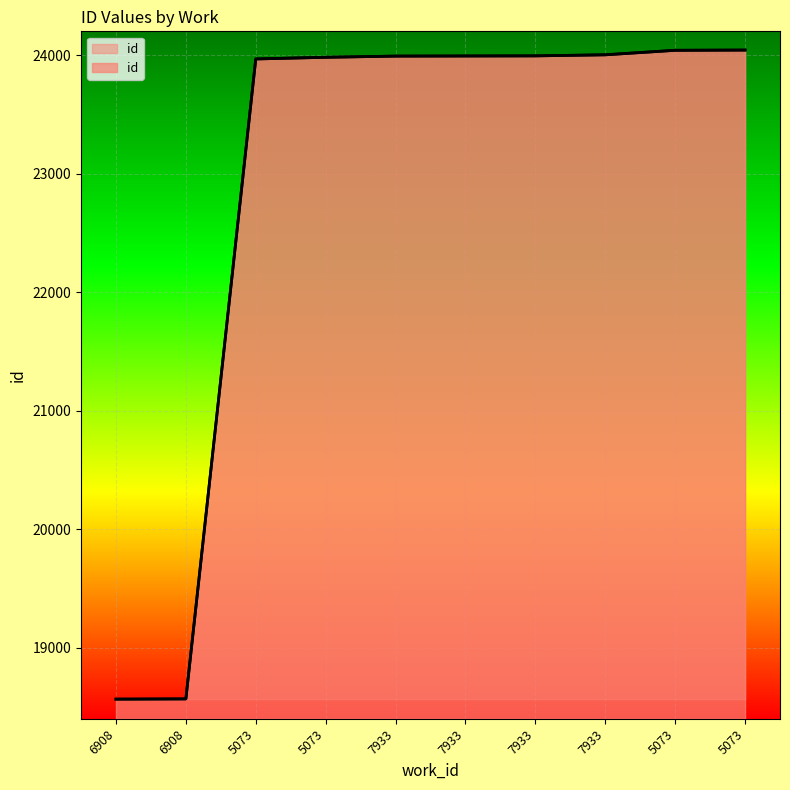

What is the change in value from 6908 to 7933?

+5425